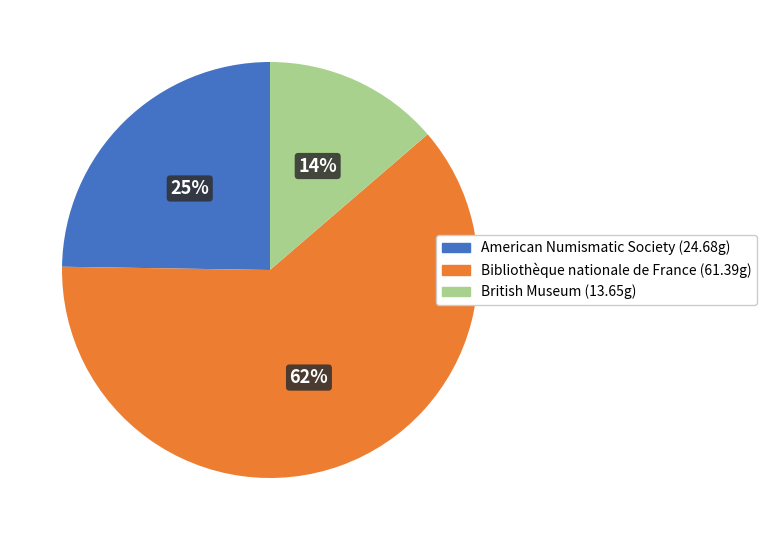

To the nearest percent, what is the average slice percentage?

33%